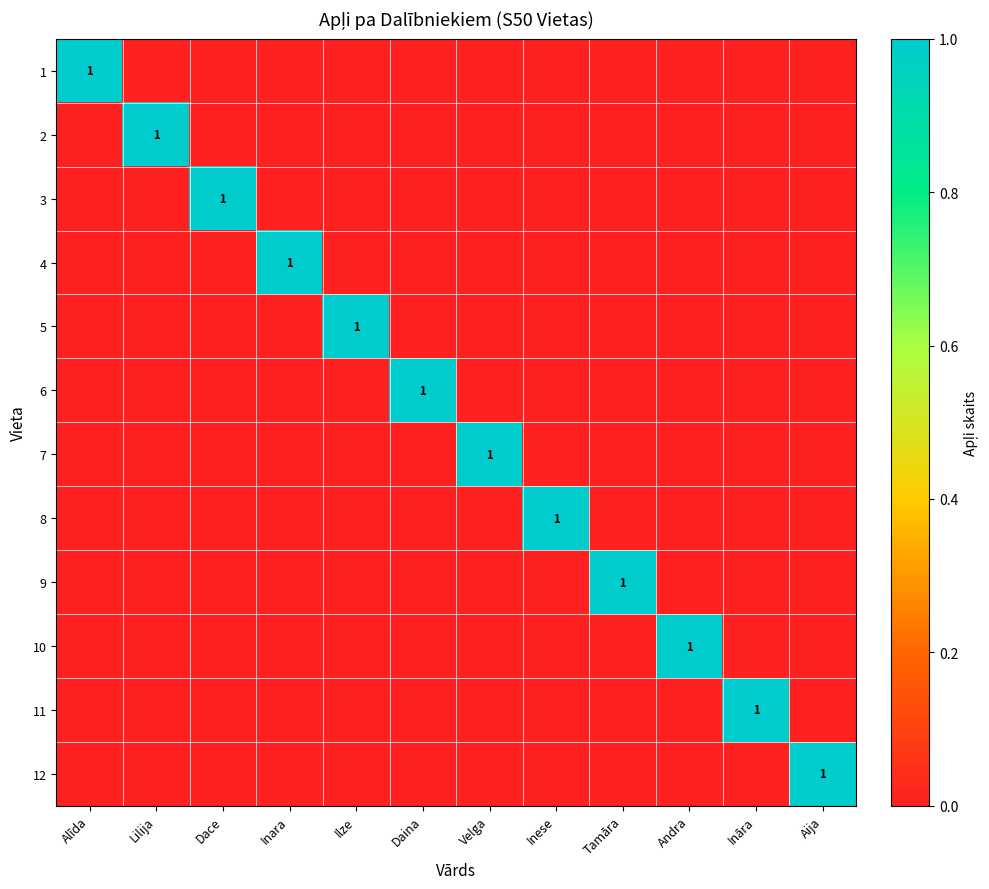

The 12 series shows 0 at Aija. True or false?

False